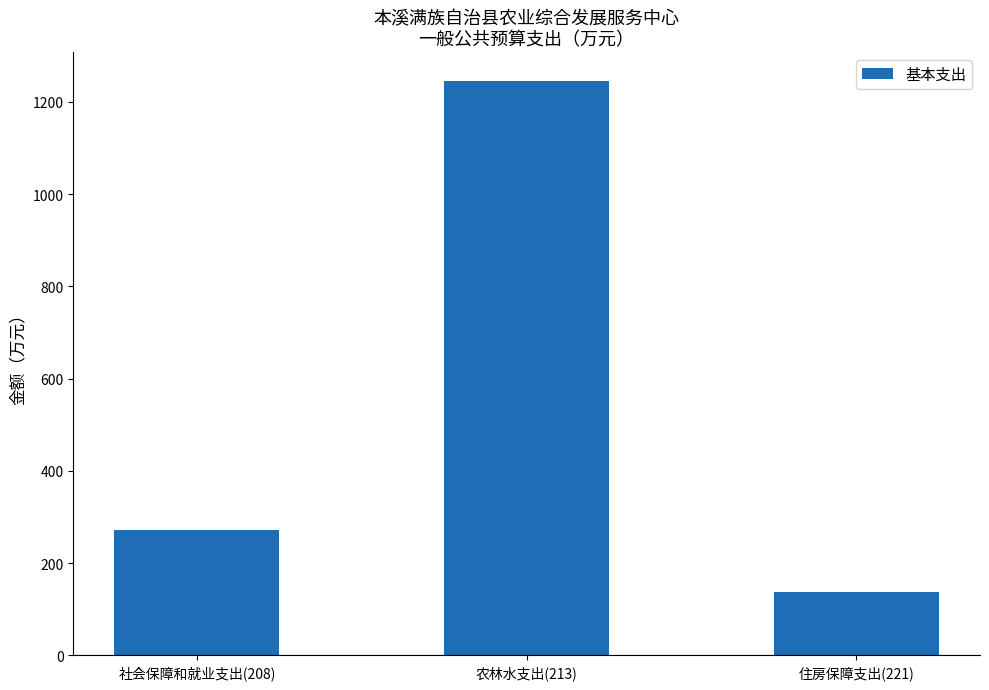

The chart shows a value of 272.8 at 社会保障和就业支出(208). True or false?

True